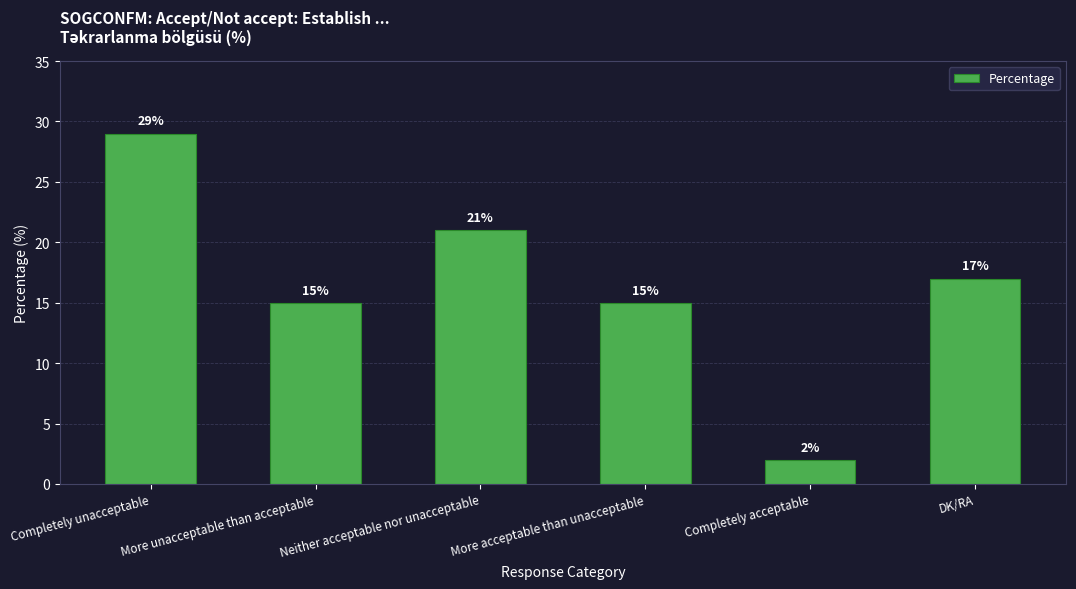

What is the difference between the maximum and minimum values?

27